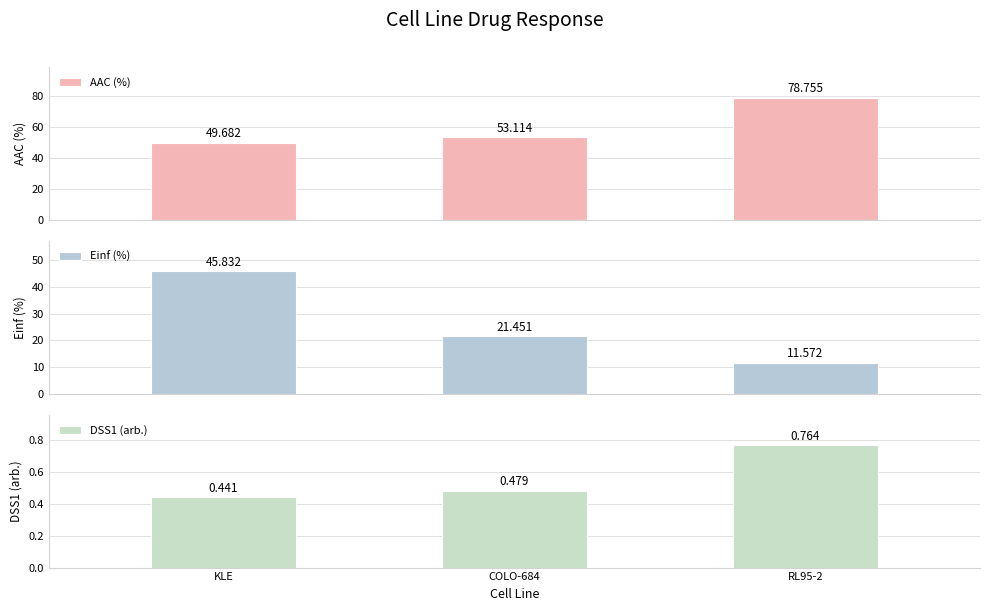

Between COLO-684 and RL95-2, which series saw the biggest shift?

AAC (%)